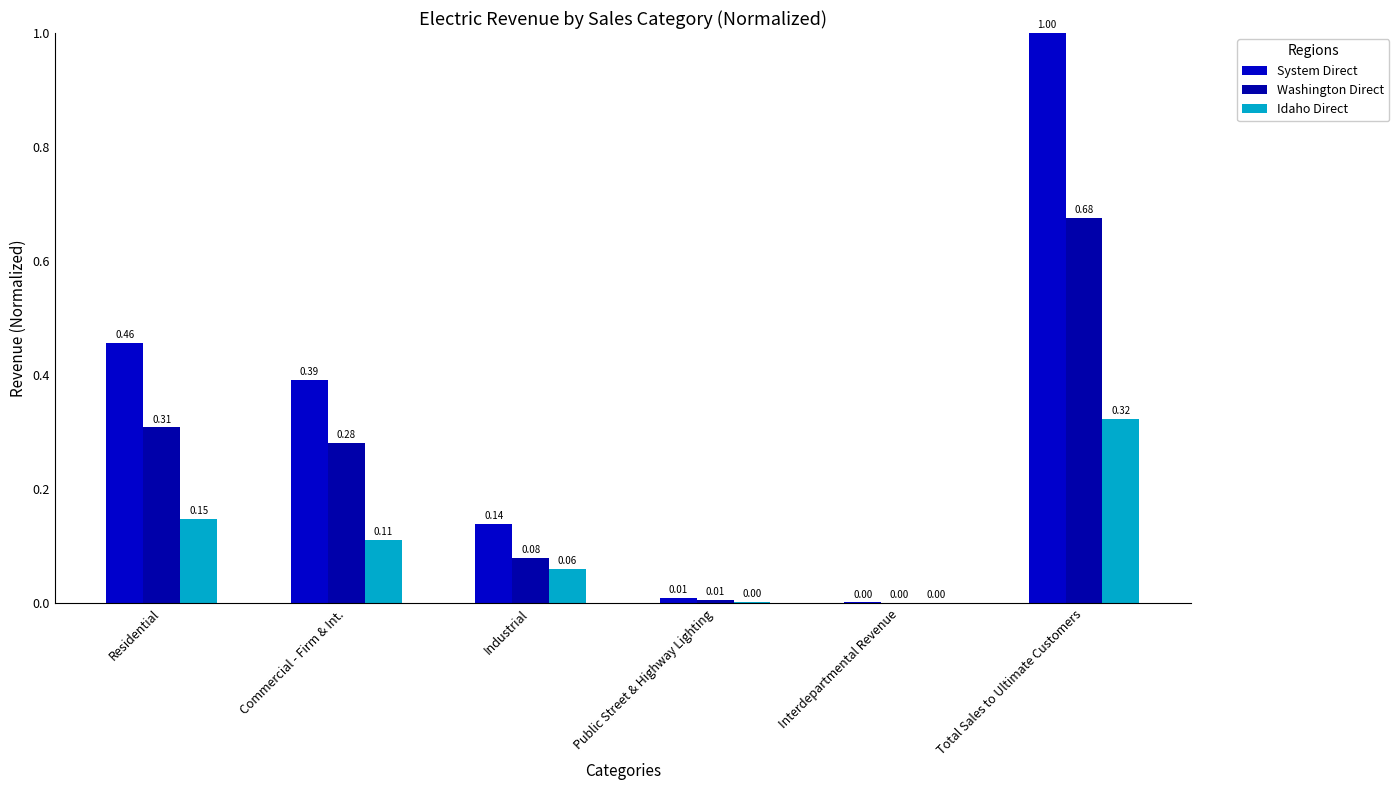

What position from the right is Commercial - Firm & Int.?

5